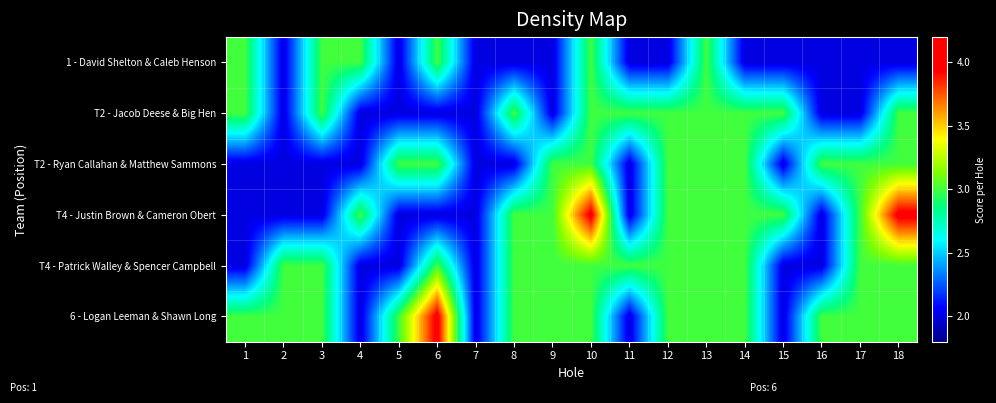

What is the maximum value shown in the chart?

4